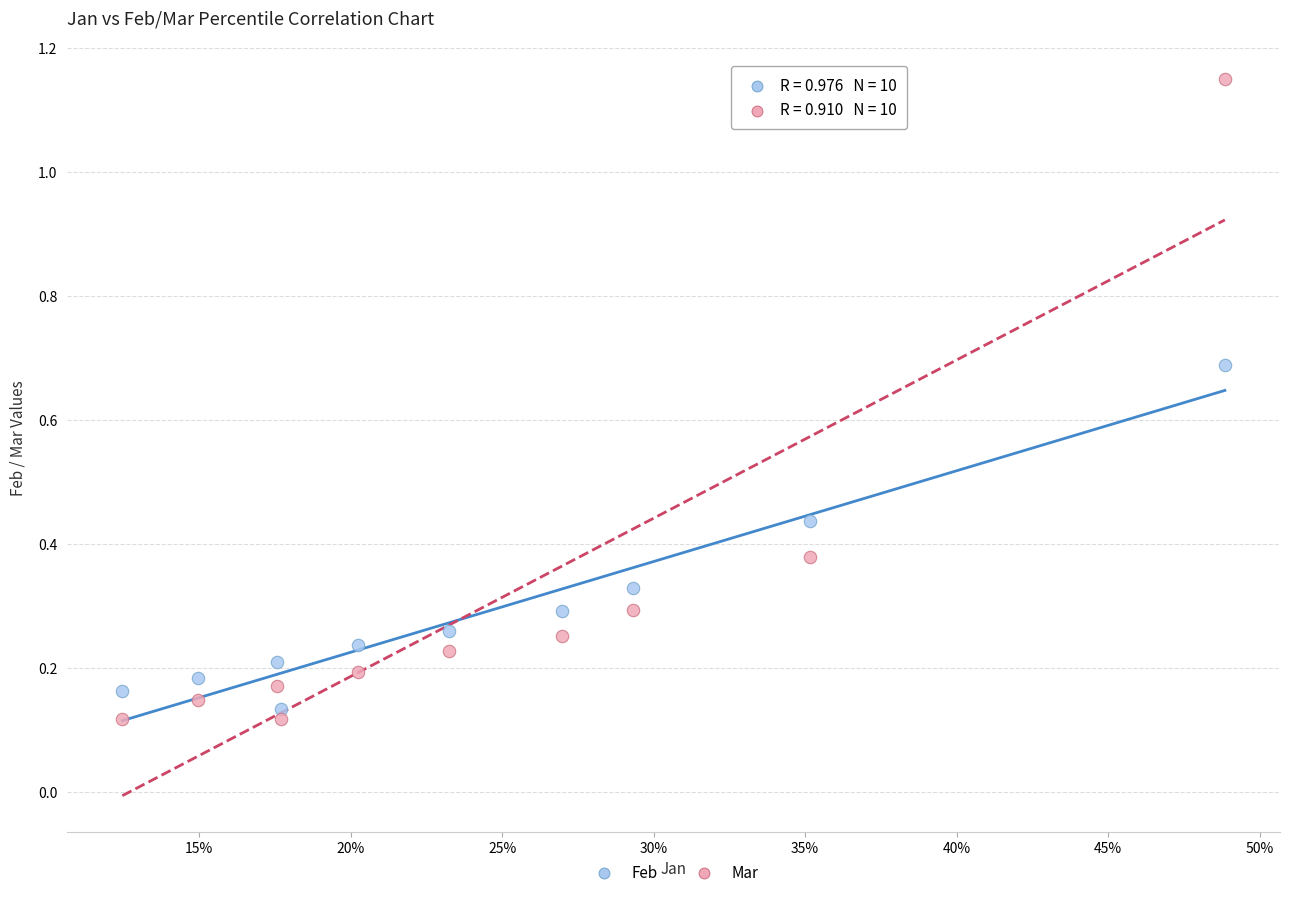

Which series has the widest spread of Y values?

Mar